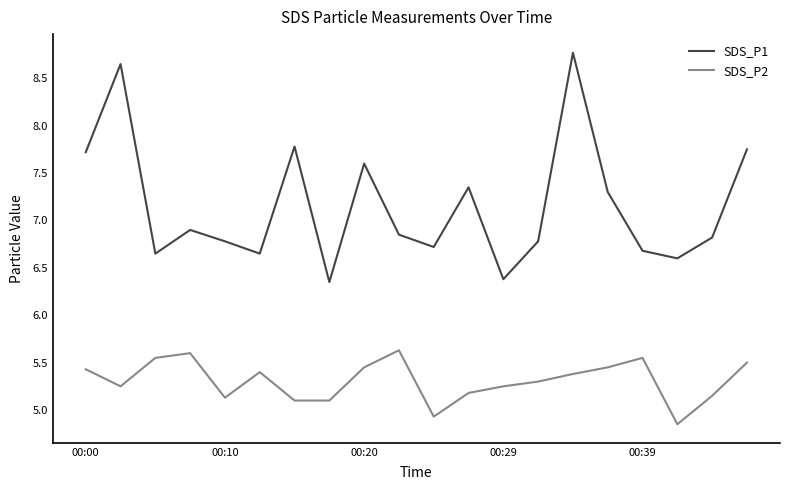

List the series in order of their peak value, lowest first.

SDS_P2, SDS_P1